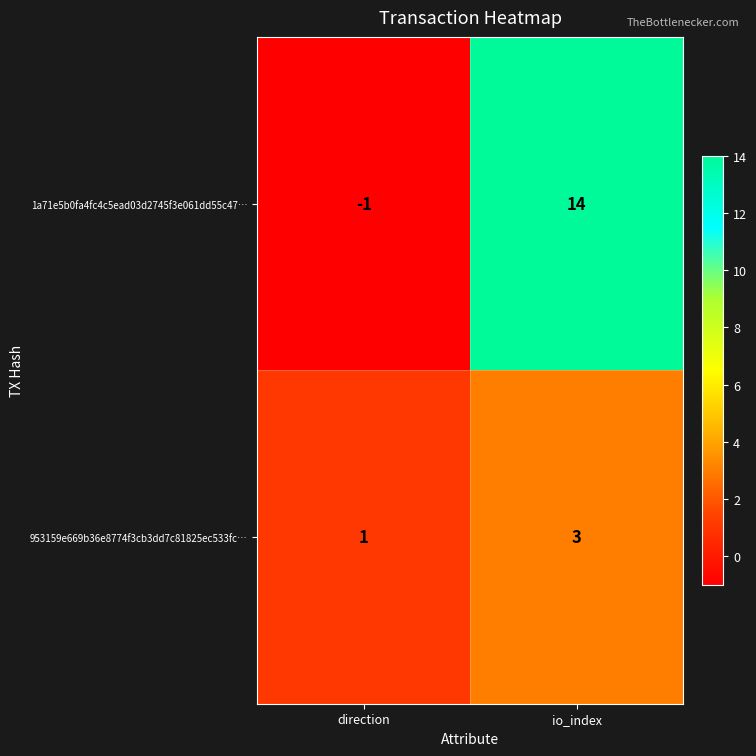

Which category has the highest value in the 1a71e5b0fa4fc4c5ead03d2745f3e061dd55c47… series?

io_index